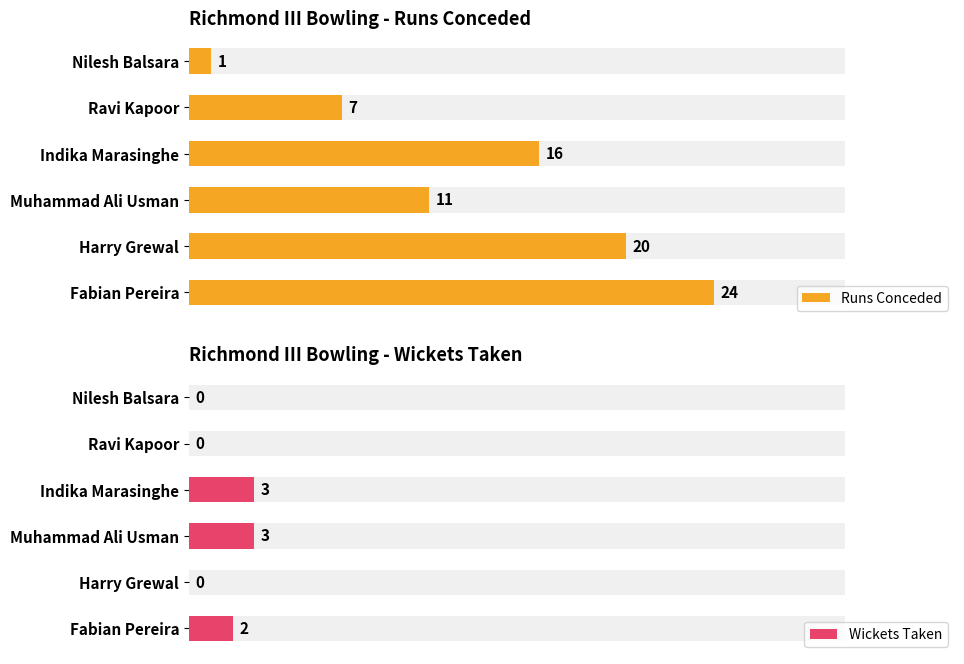

True or false: Runs Conceded has a value of 16 at Indika Marasinghe.

True